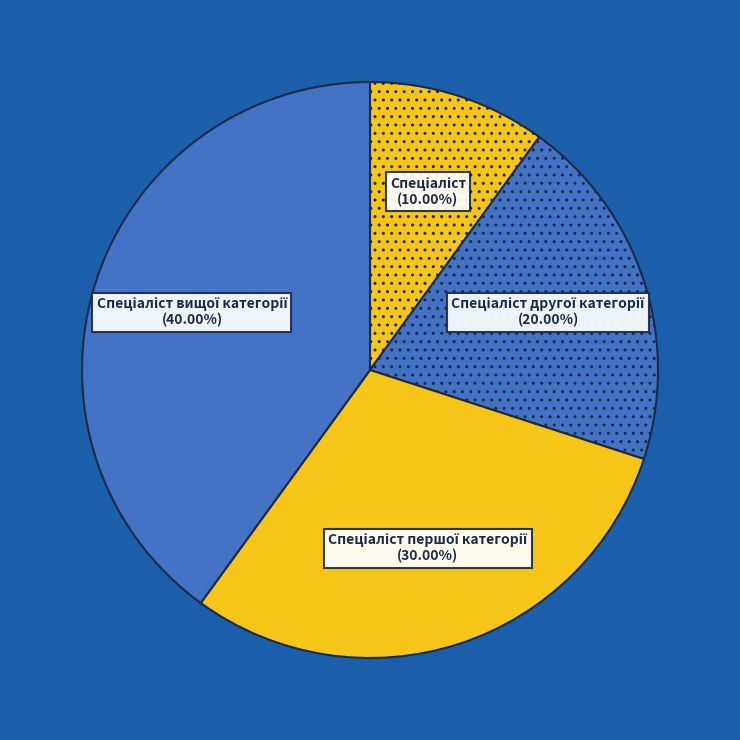

Is there a majority slice in this chart?

No